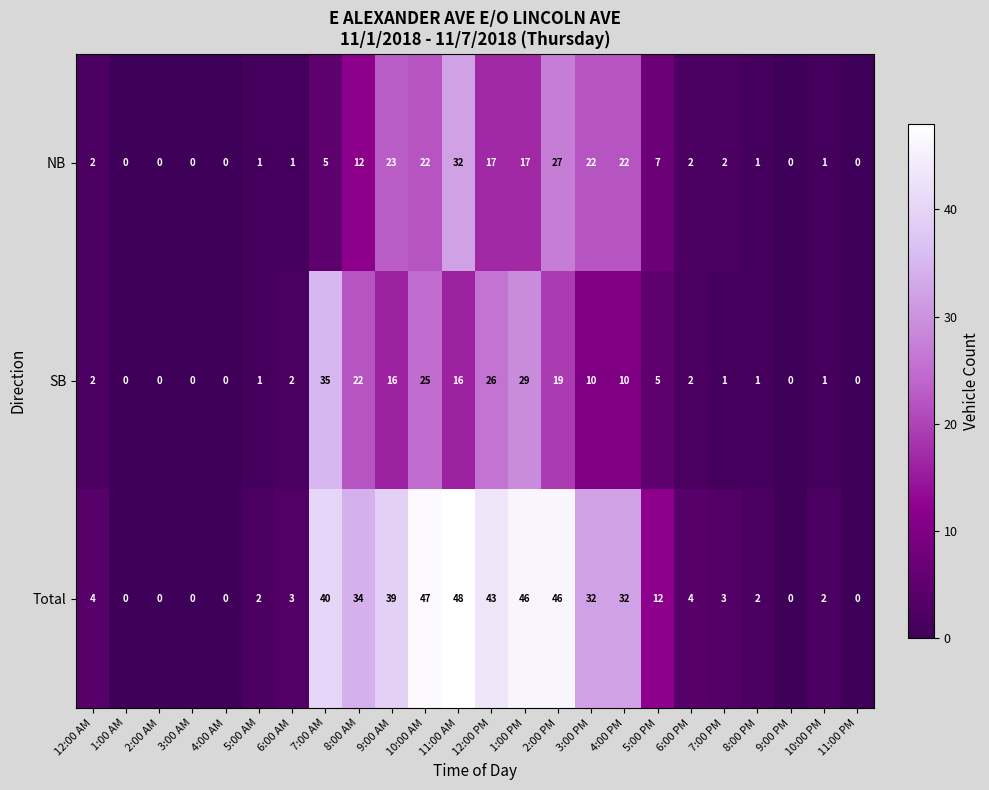

Which series has the largest total across all categories?

Total